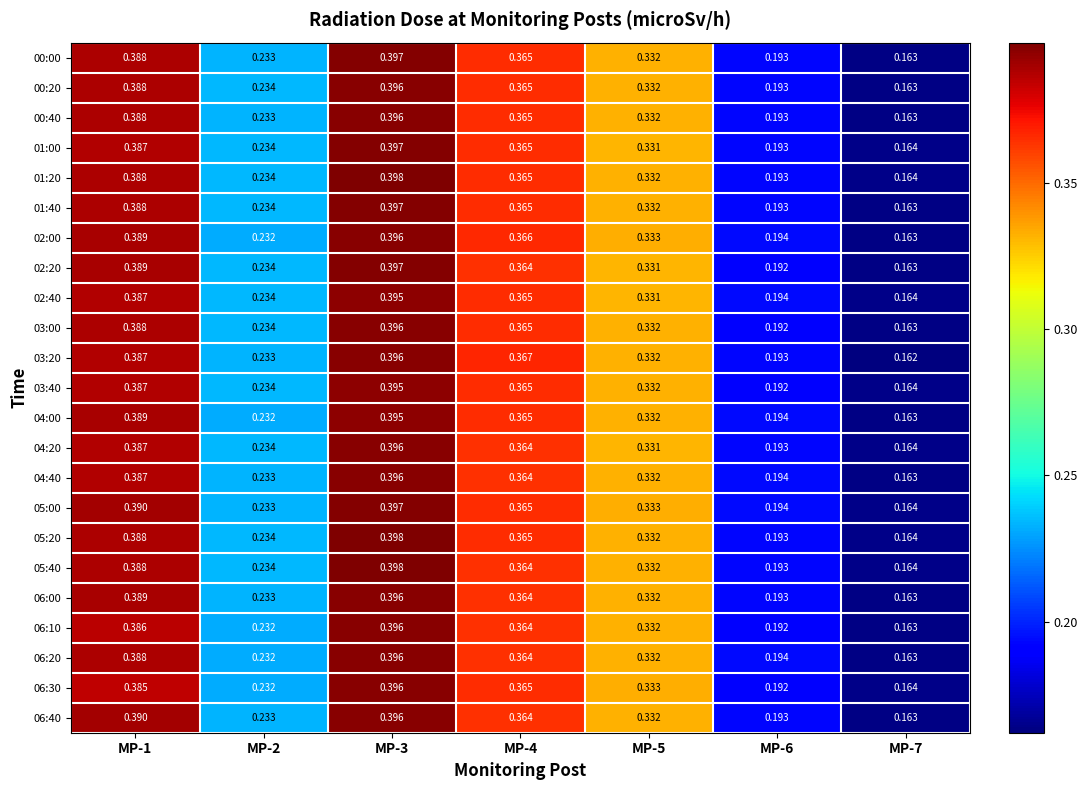

Between MP-1 and MP-7, which series saw the biggest shift?

06:40